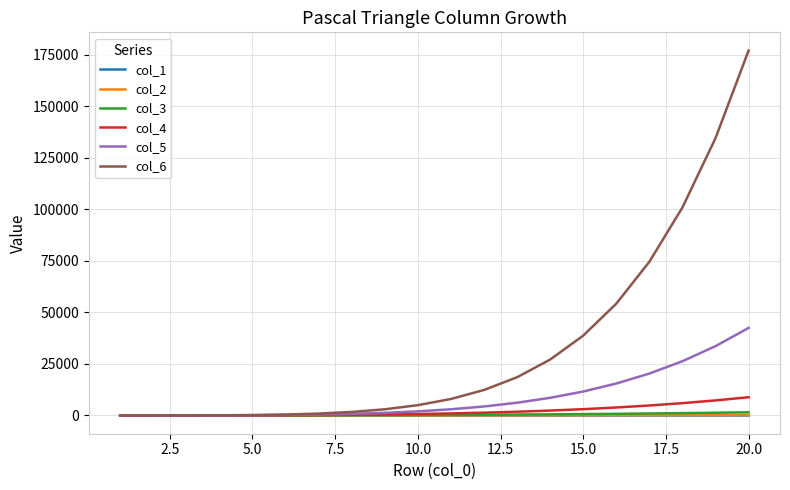

Which series has the largest range (max minus min)?

col_6